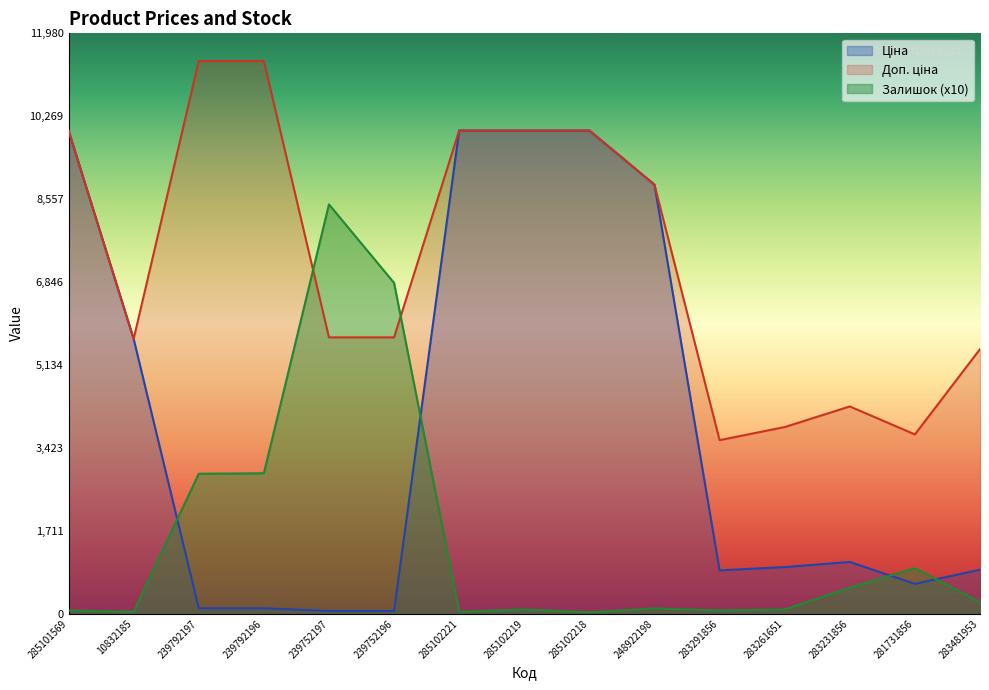

Reading left to right, transcribe all the data shown in this chart.

Ціна: 9975.0	5673.8	114.1	114.1	57.0	57.0	9975.0	9975.0	9975.0	8856.7	895.9	963.5	1069.8	617.0	910.4
Доп. ціна: 9975.0	5673.8	11410.0	11410.0	5705.0	5705.0	9975.0	9975.0	9975.0	8856.7	3583.6	3854.0	4279.1	3701.9	5462.3
Залишок: 70.0	40.0	2890.0	2900.0	8450.0	6830.0	40.0	90.0	30.0	110.0	70.0	90.0	540.0	940.0	240.0